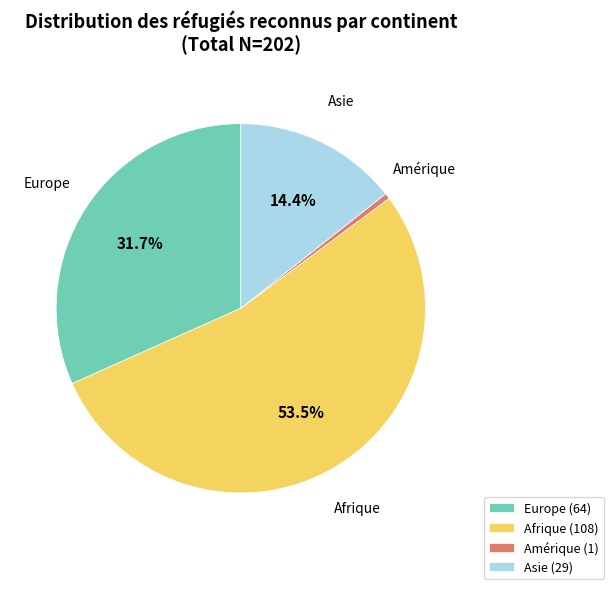

To the nearest percent, what is the average slice percentage?

25%